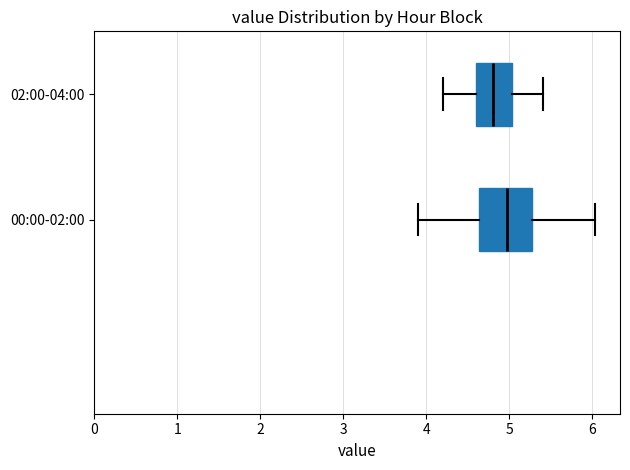

Where is the right edge of the box for 02:00-04:00 on the x-axis? The values are not printed on the chart, so give them approximately, as read against the axis.

5.0